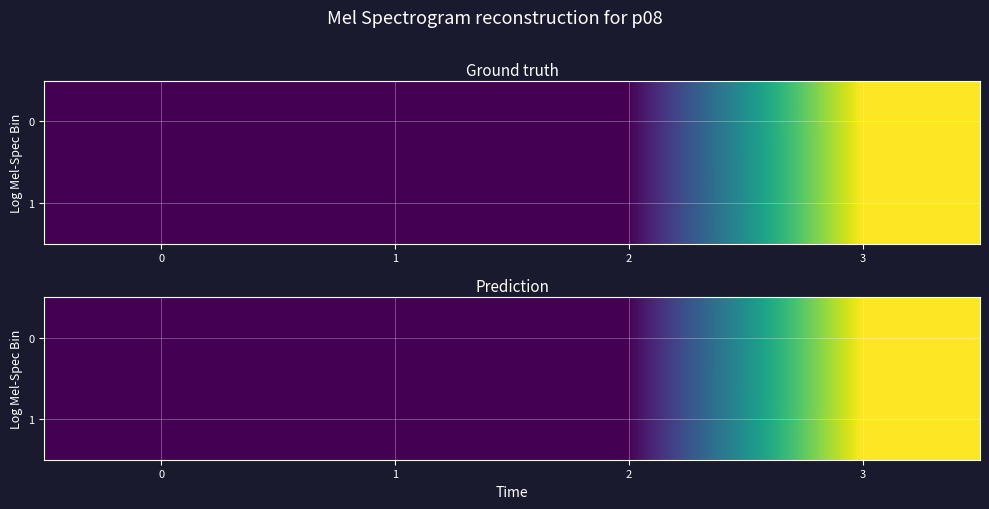

Rank the categories by row_0 value from highest to lowest.

3, 2, 1, 0